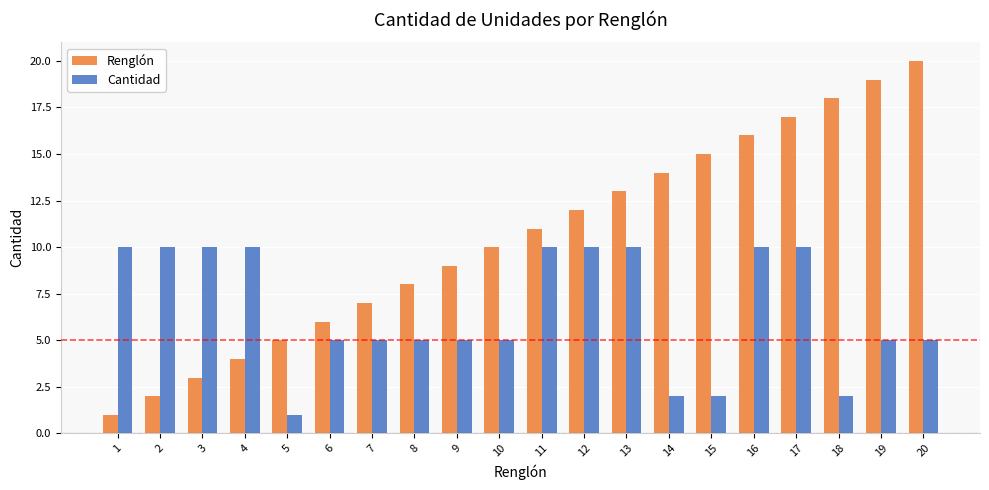

List the labels in order of Renglón value, smallest first.

1, 2, 3, 4, 5, 6, 7, 8, 9, 10, 11, 12, 13, 14, 15, 16, 17, 18, 19, 20